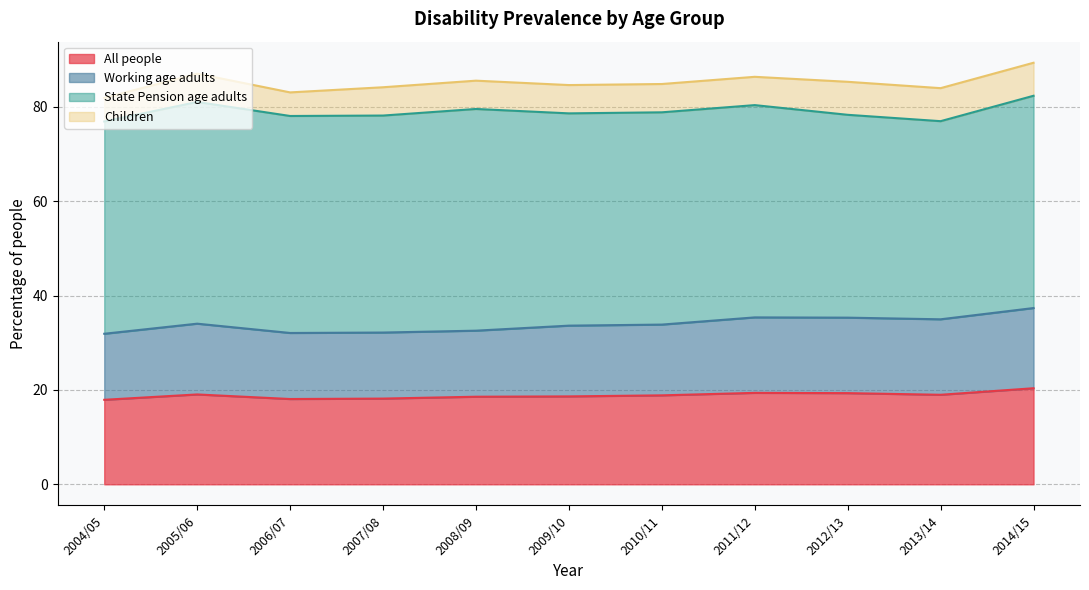

Which category has the highest value in the Working age adults series?

2014/15